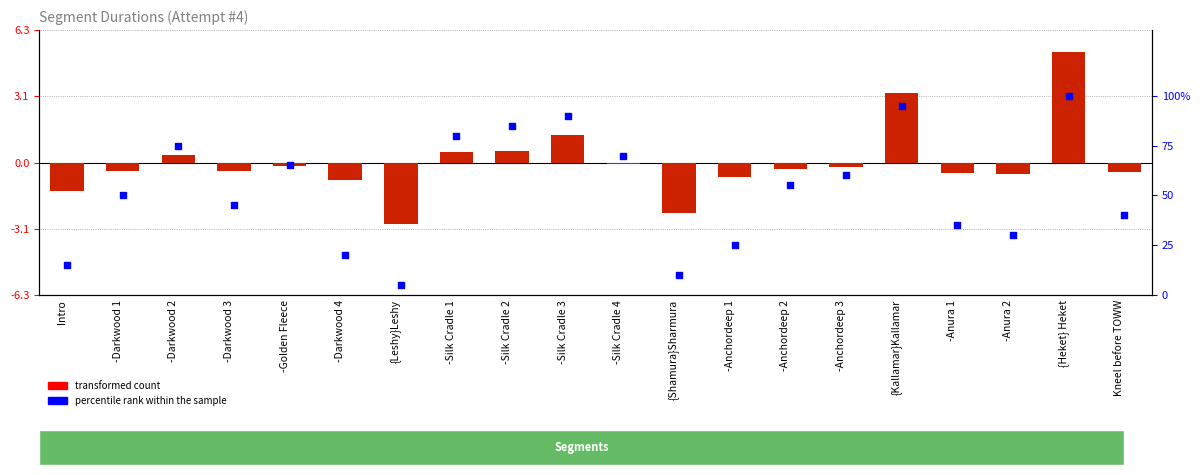

Which series has the largest Y range (max minus min)?

percentile rank within the sample